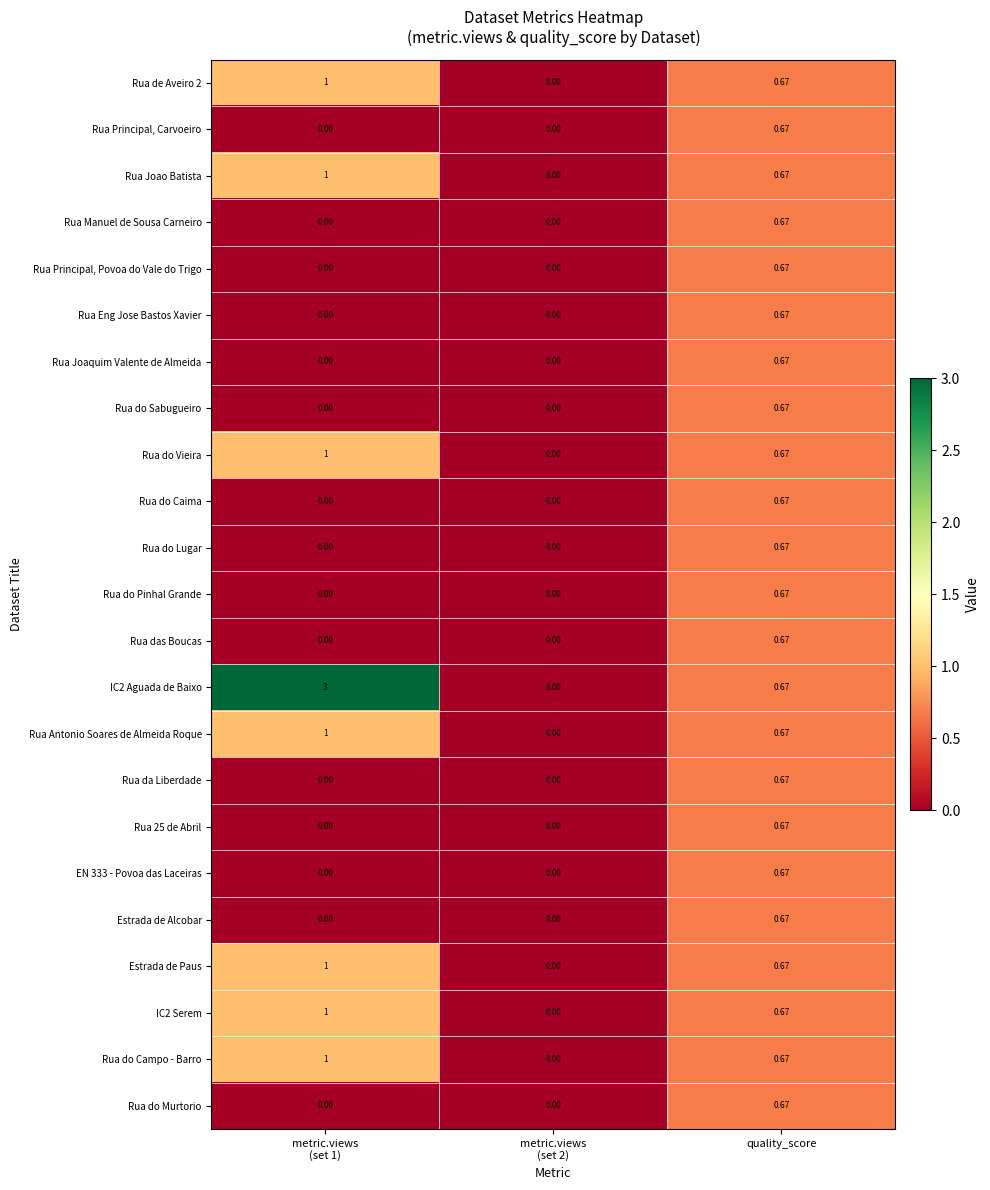

Which category has the highest value in the Rua do Lugar series?

quality_score